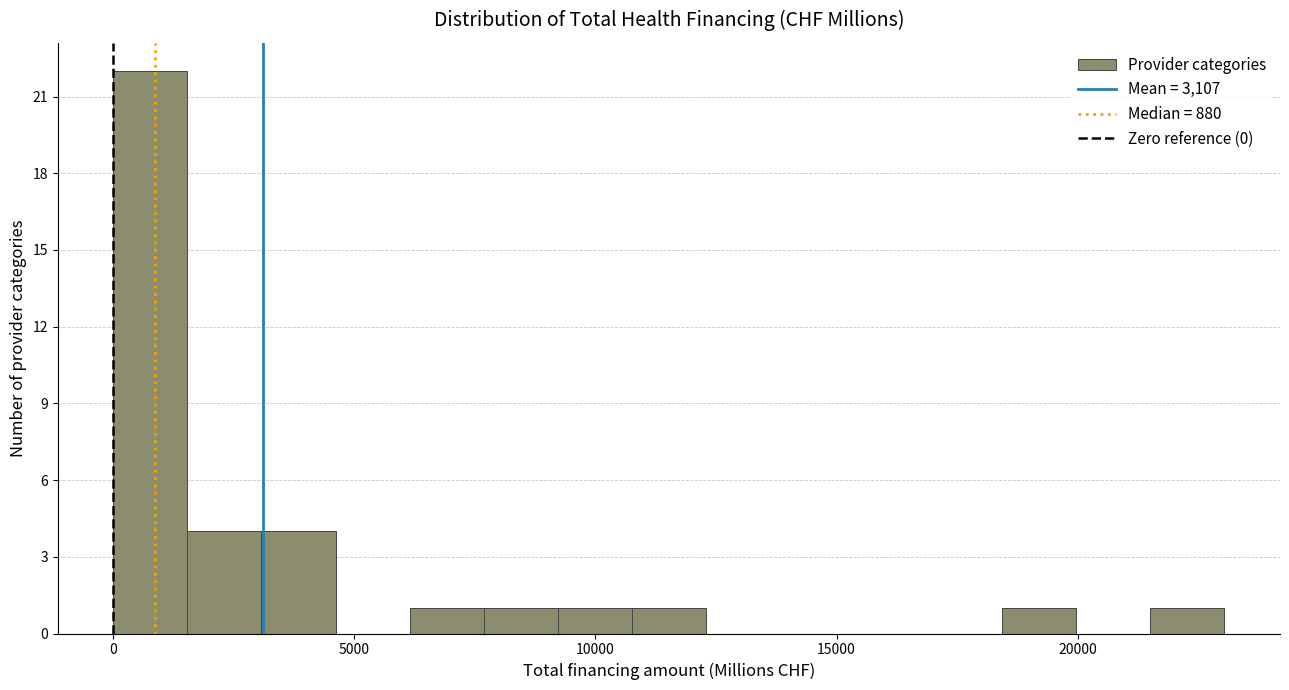

Read against the x-axis, roughly where is the centre of the tallest bar?

1000